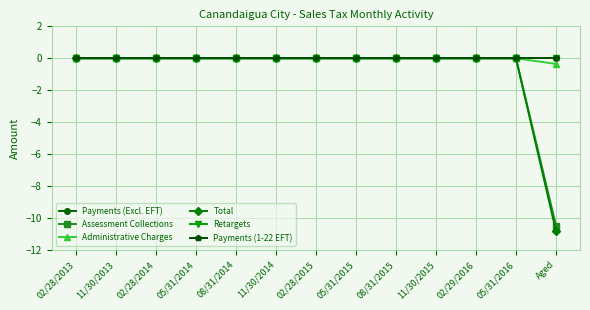

Is this an area chart (filled region under the line)?

No